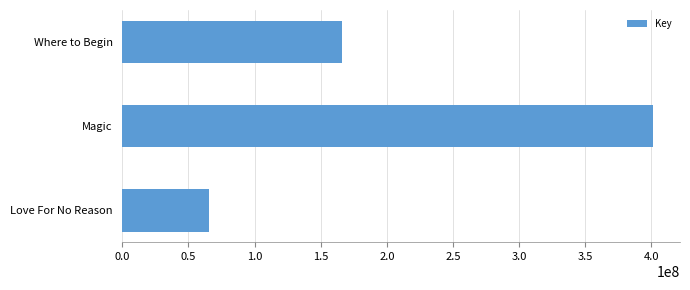

How many bars are there in total?

3